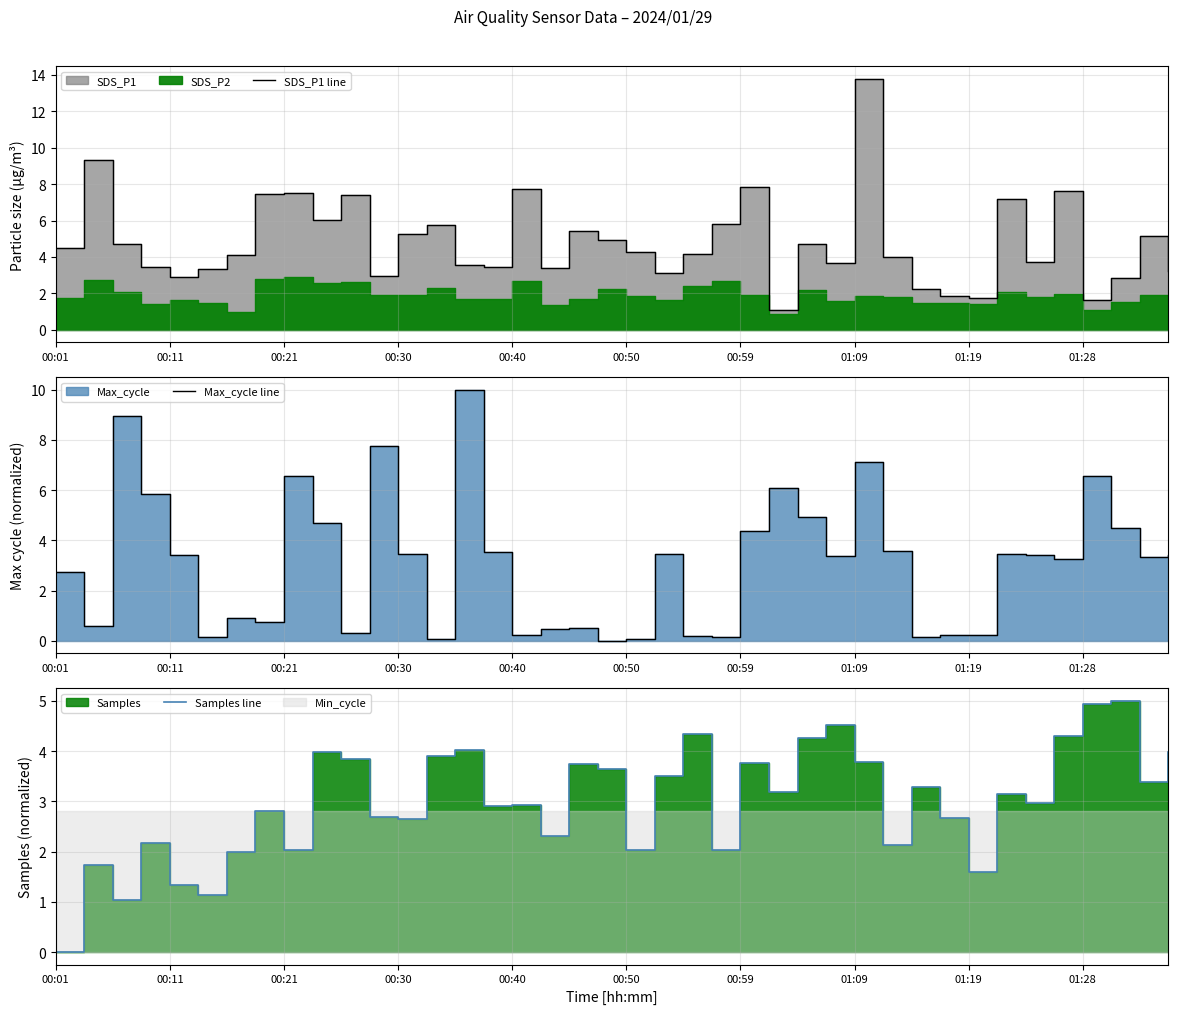

What is the approximate value of SDS_P1 line at 14?

3.6